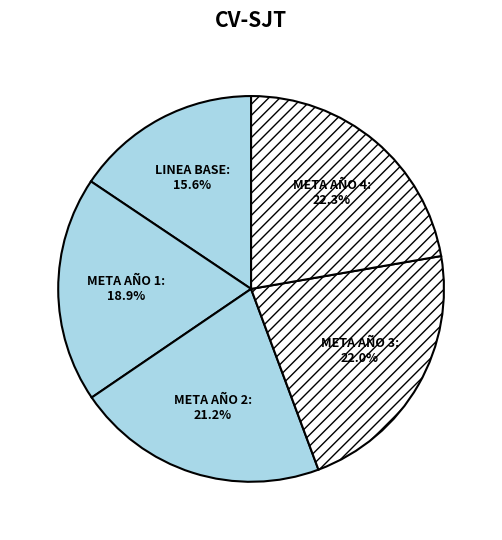

To the nearest percent, what is the difference between the LINEA BASE and META AÑO 2 slice percentages?

6%